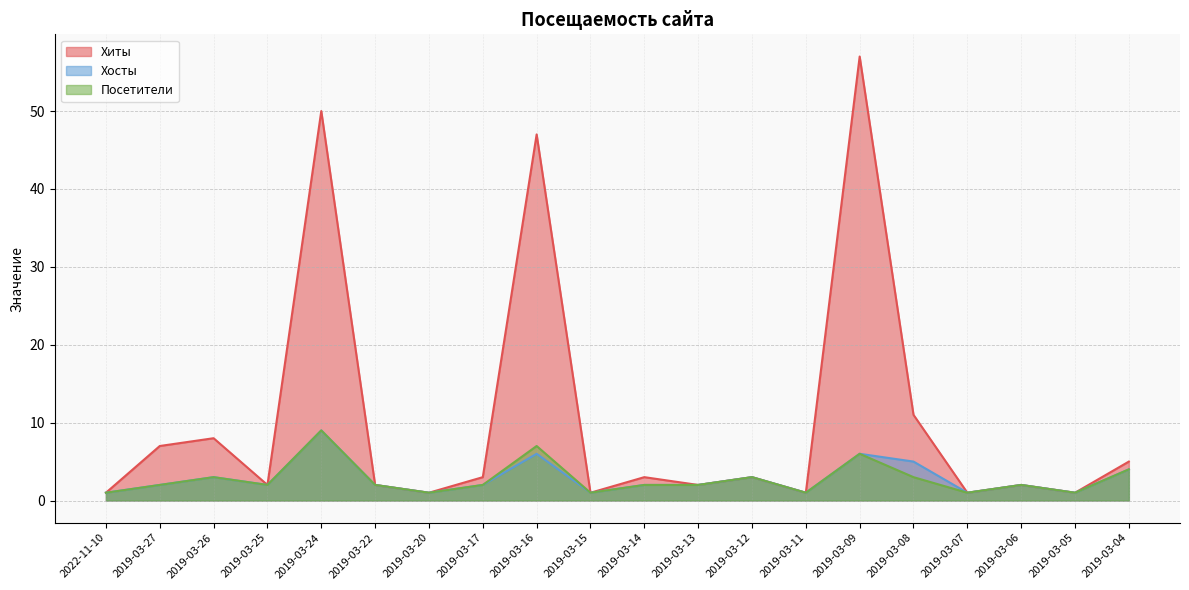

What is the difference between the maximum and minimum values in the Посетители series?

8